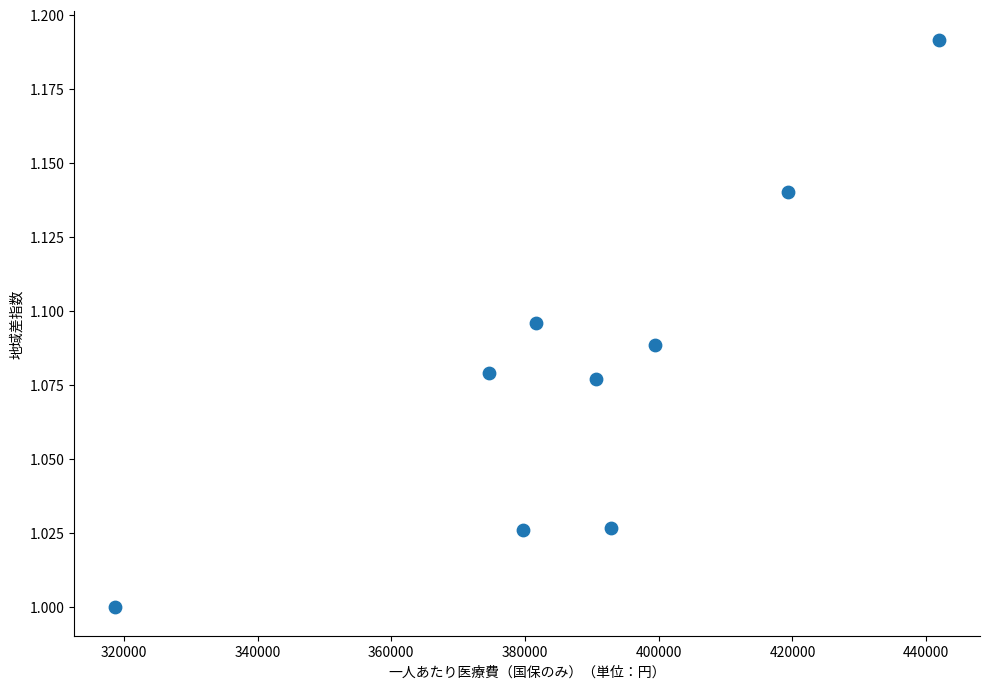

What is the range of X values (max minus min)?

123165.2